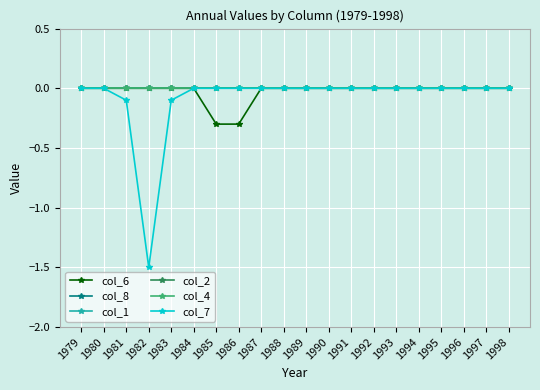

Which has a higher value, 1987 or 1990?

1987